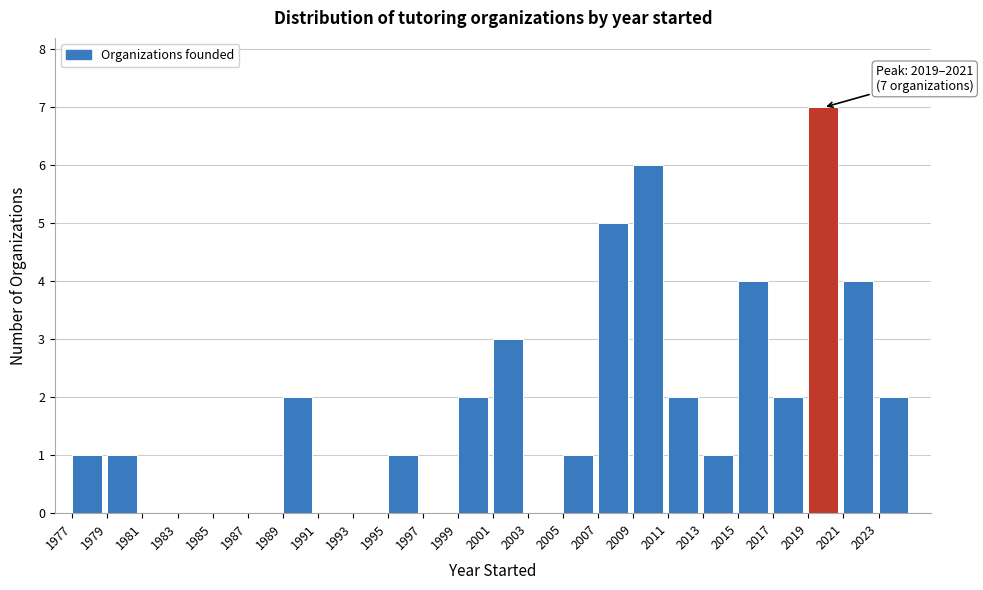

Which range on the x-axis has the tallest bar?

2019 to 2021